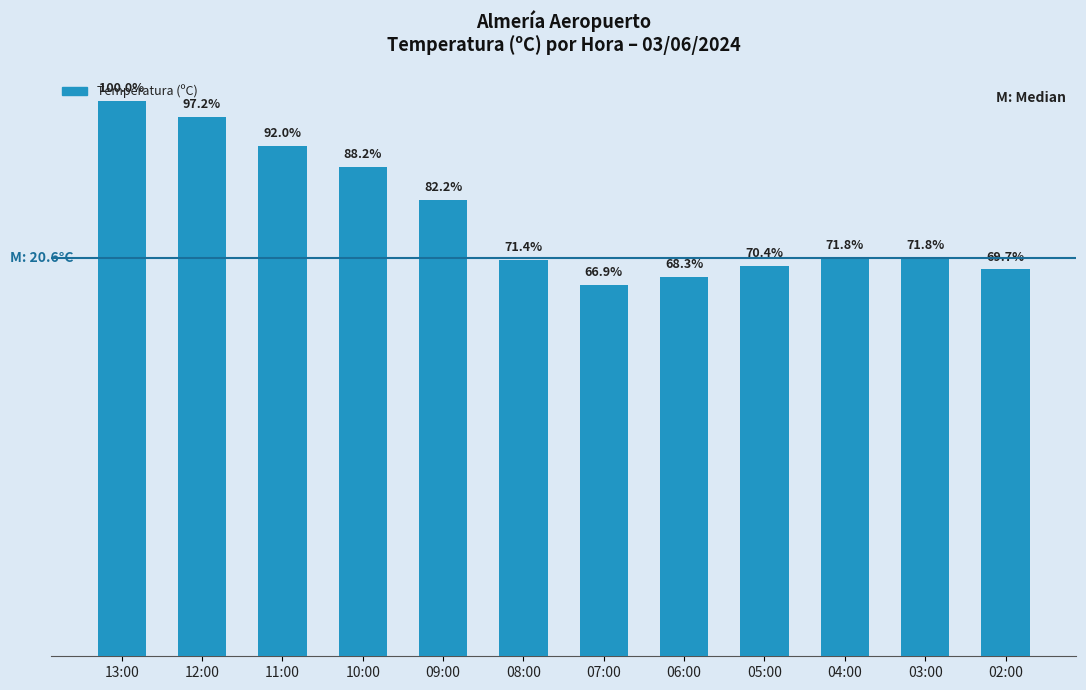

Does the chart contain any negative values?

No